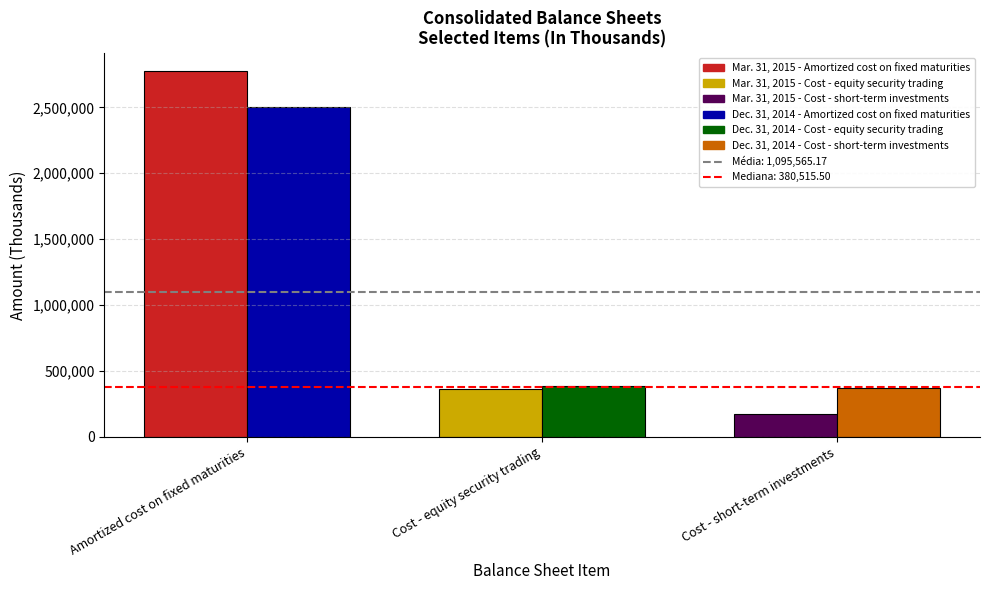

At how many categories does at least one series exceed 1897206?

1